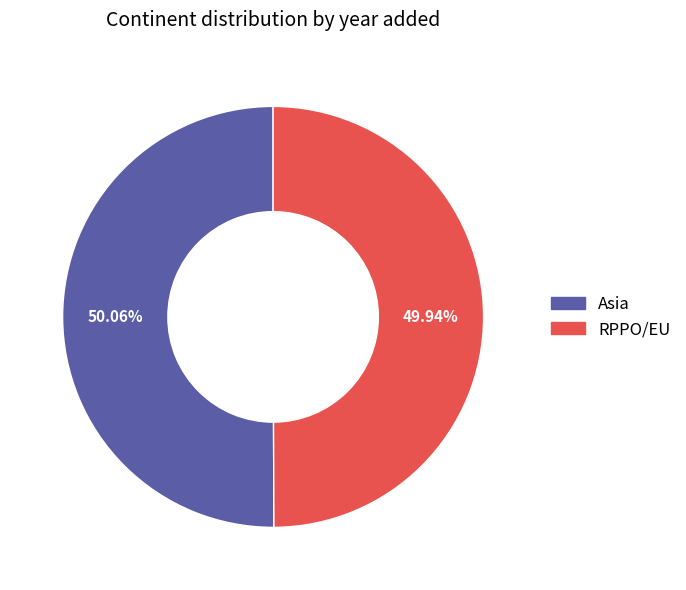

Do Asia and RPPO/EU together represent more than half of the pie?

Yes